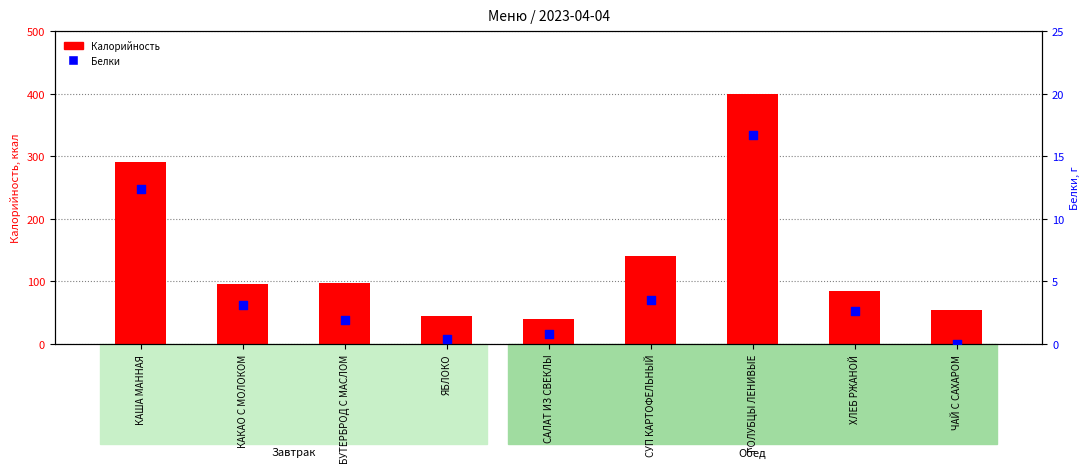

What are all the series names shown in the legend?

Калорийность, Белки